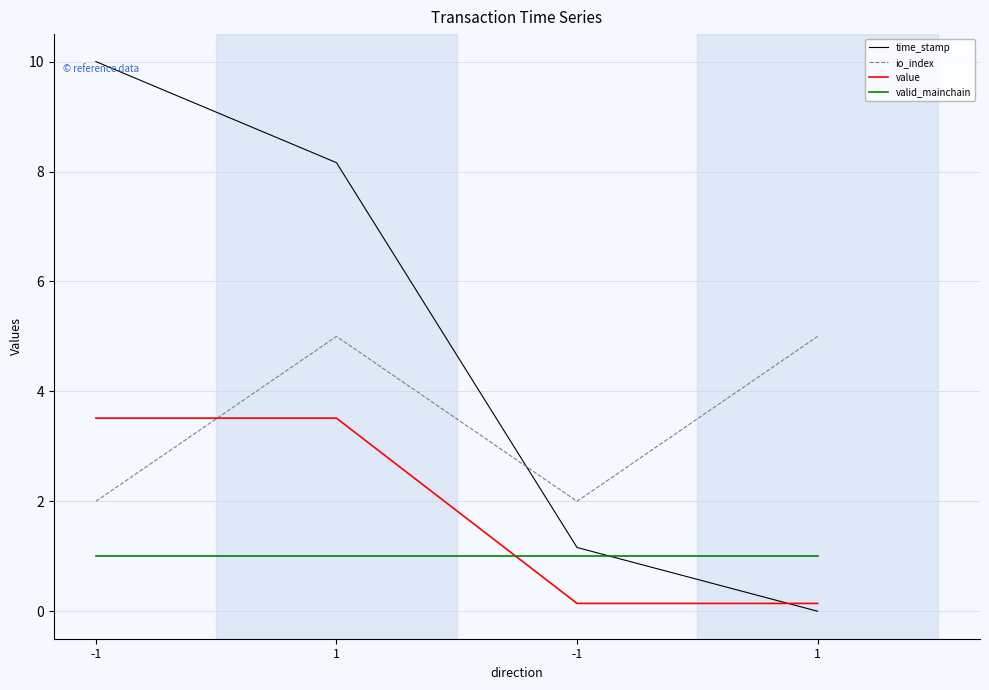

How many lines are shown in the chart?

4